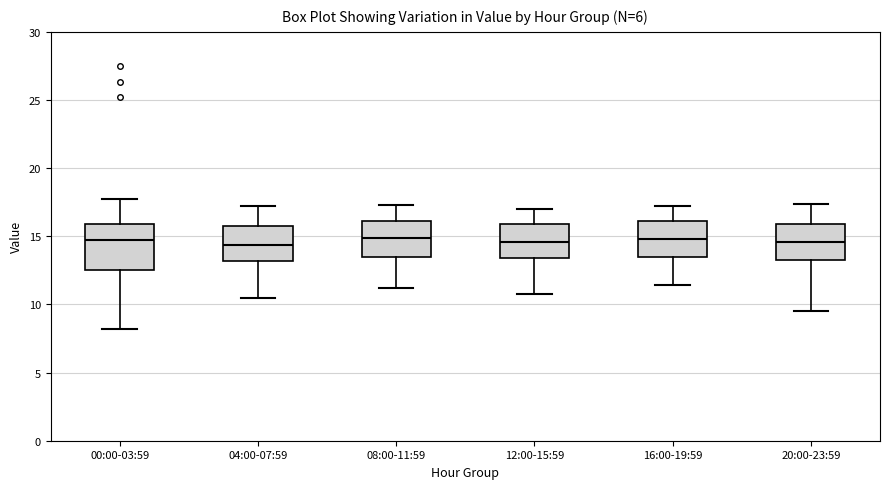

Reading left to right, read every box against the y-axis: the position of its median line, the range the box covers, and the ends of its whiskers. The values are not printed on the chart, so give them approximately, as read against the axis.

00:00-03:59: median 14.5, box 12.5 to 16.0, whiskers 8.0 to 17.5
04:00-07:59: median 14.5, box 13.0 to 15.5, whiskers 10.5 to 17.0
08:00-11:59: median 15.0, box 13.5 to 16.0, whiskers 11.0 to 17.5
12:00-15:59: median 14.5, box 13.5 to 16.0, whiskers 11.0 to 17.0
16:00-19:59: median 15.0, box 13.5 to 16.0, whiskers 11.5 to 17.0
20:00-23:59: median 14.5, box 13.5 to 16.0, whiskers 9.5 to 17.5